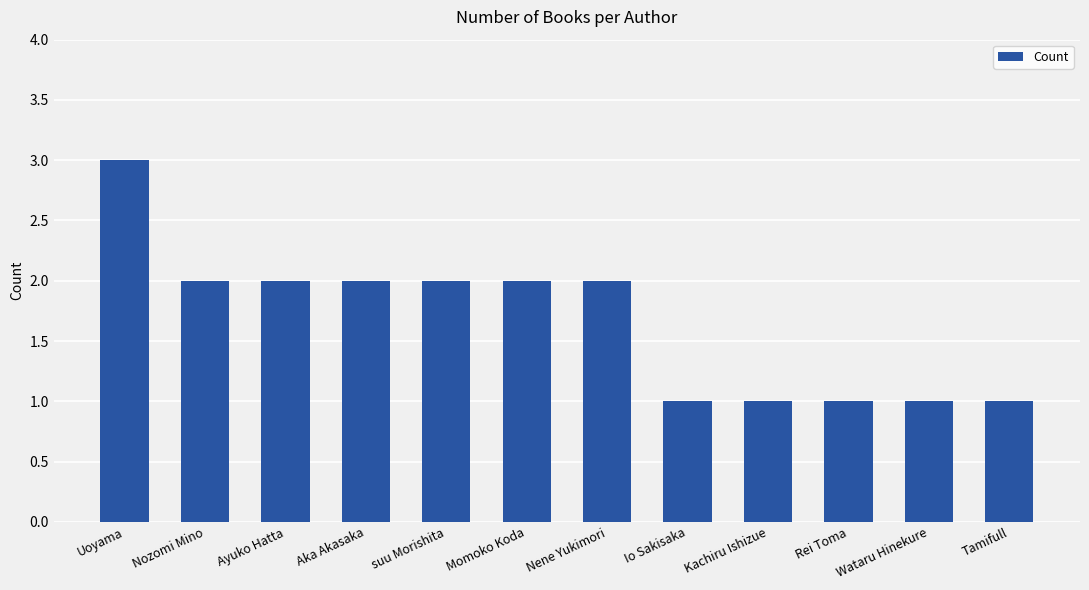

Reading left to right, what are all the values shown in this chart?

3	2	2	2	2	2	2	1	1	1	1	1